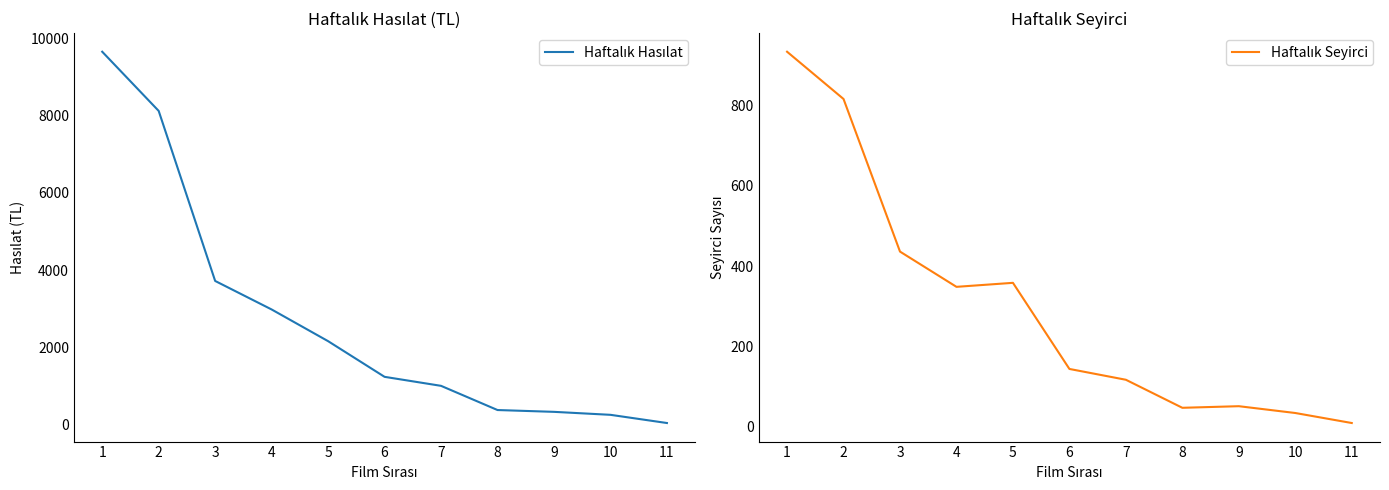

True or false: Haftalık Seyirci and Haftalık Hasılat cross at least once.

False